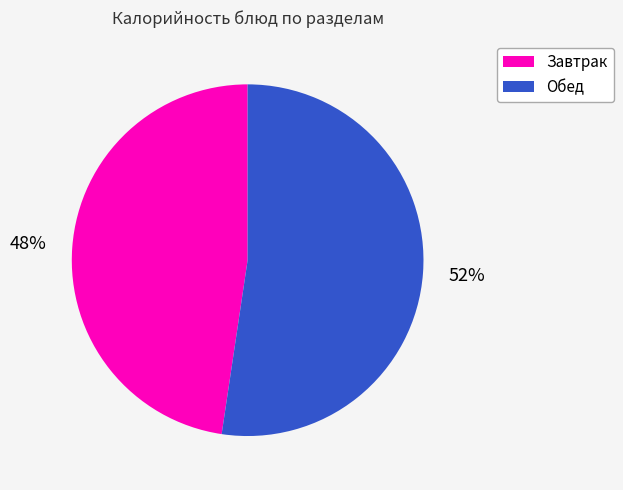

Does any single category account for the majority?

Yes